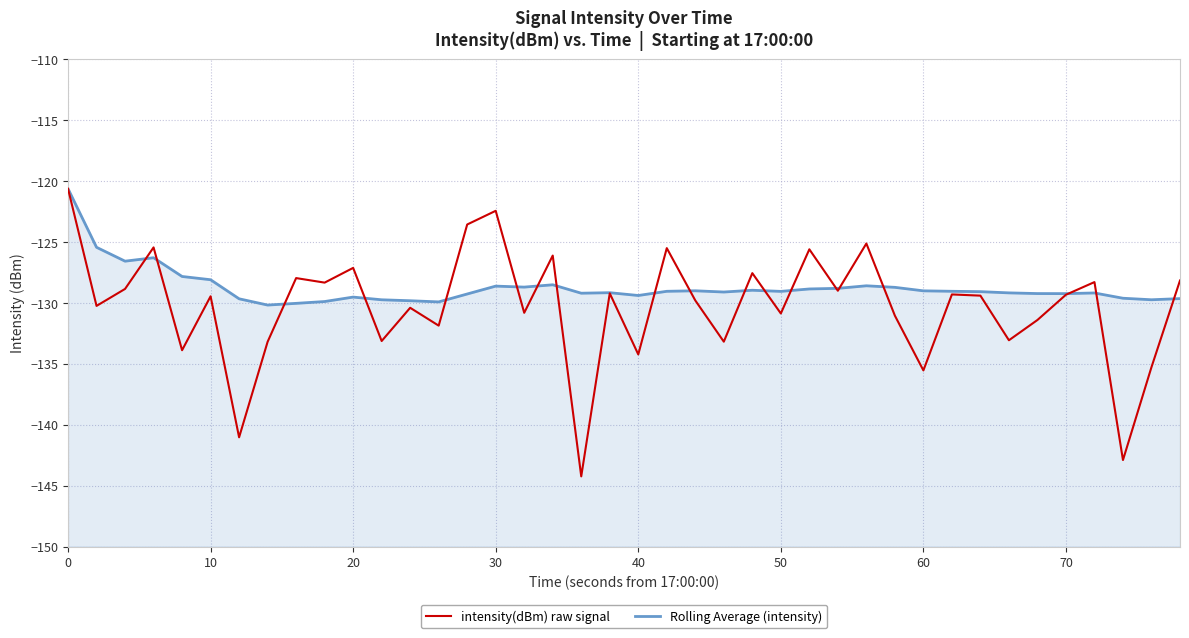

At how many categories does at least one series exceed -122?

1